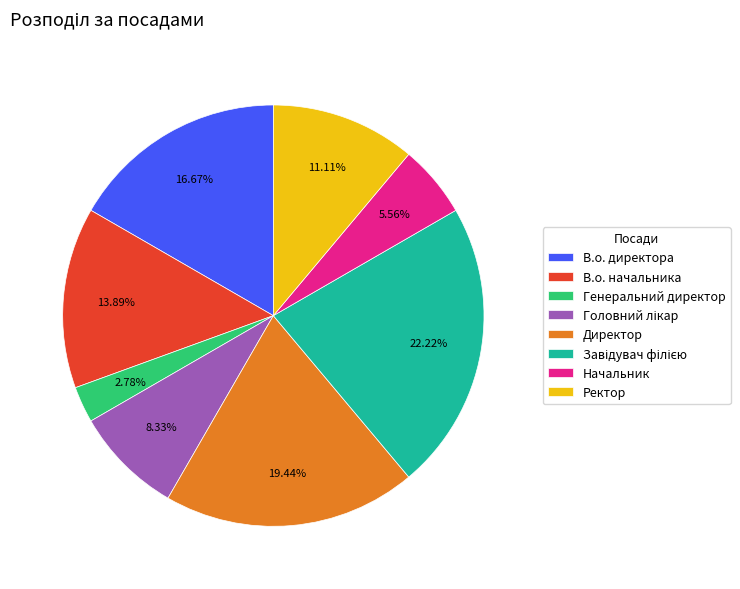

True or false: В.о. начальника accounts for 14% of the total.

True